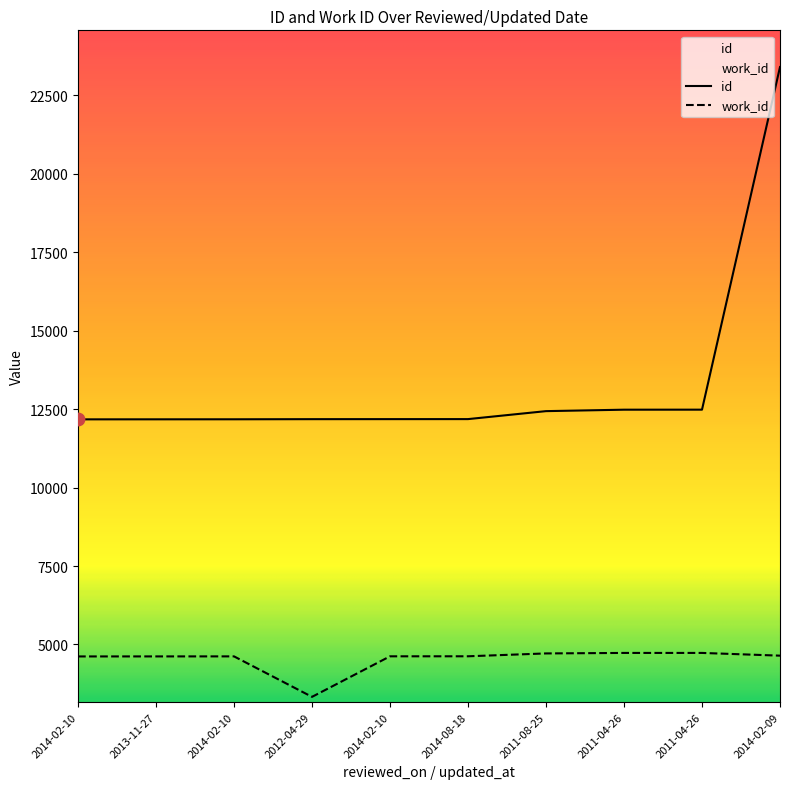

What are all the series names shown in the legend?

id, work_id